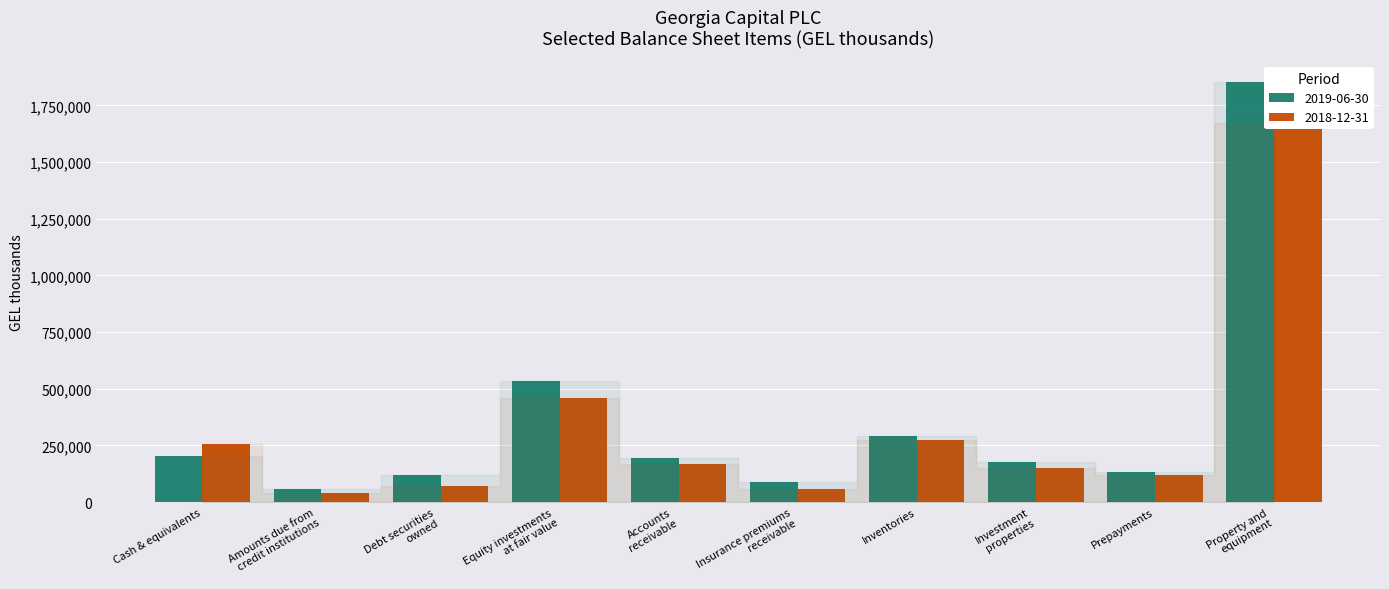

At which category does the chart reach its peak across all series?

Property and
equipment